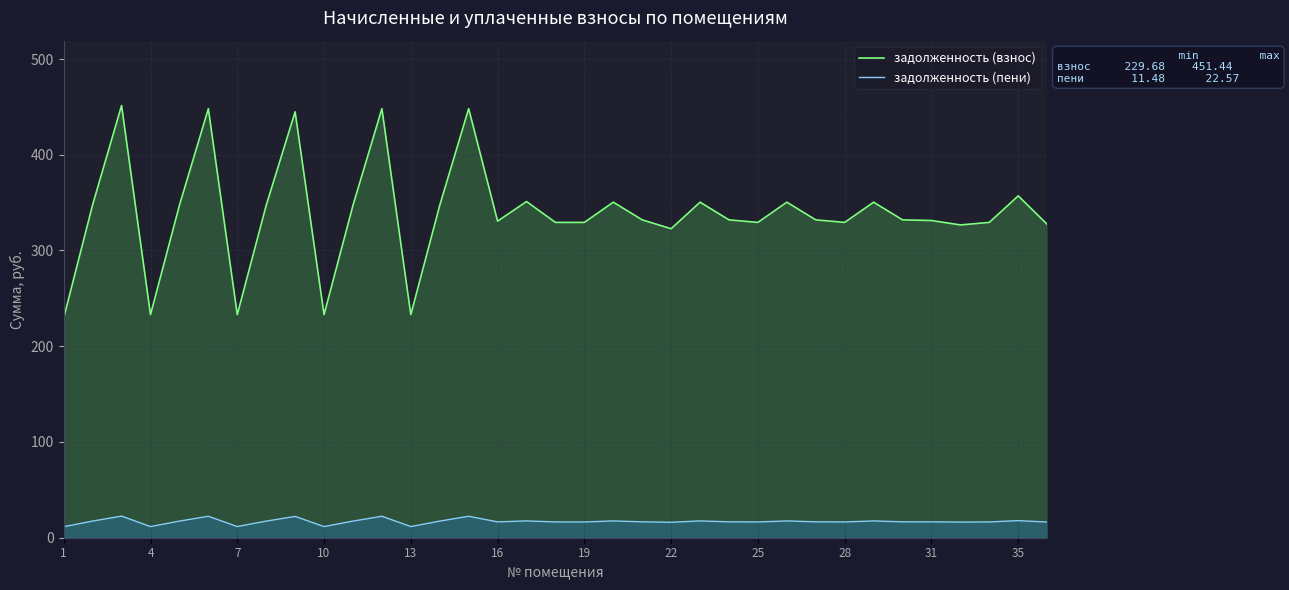

Which series has the largest total across all categories?

задолженность (взнос)